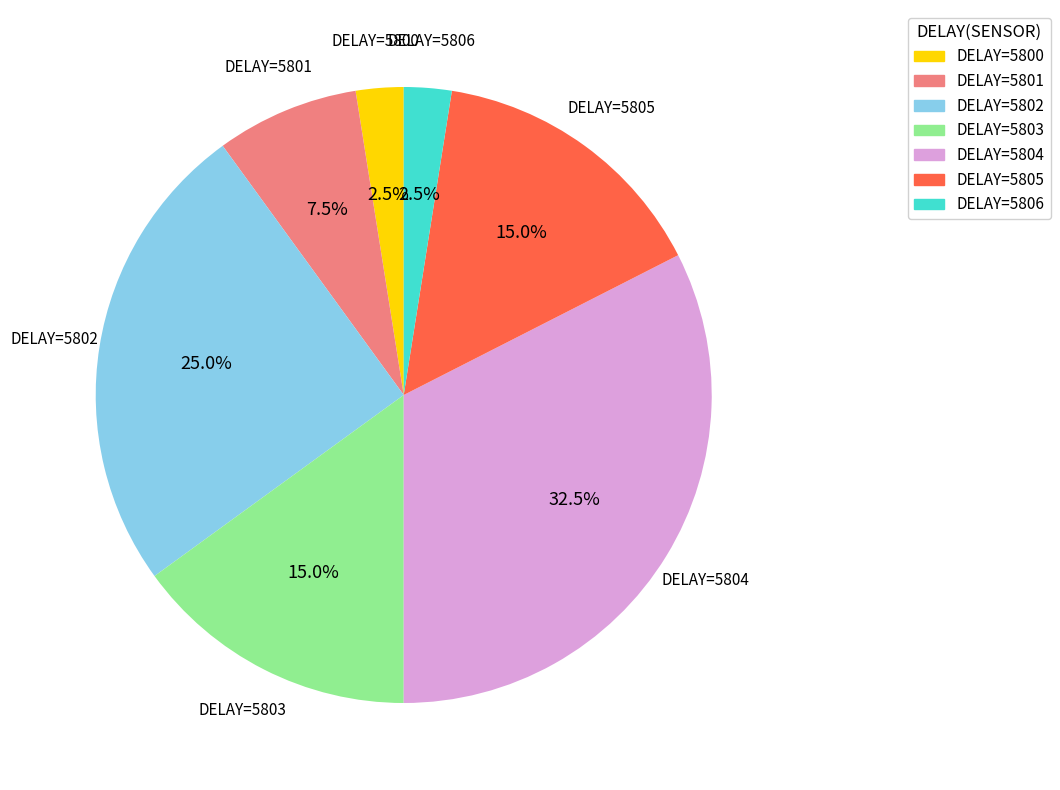

How many slices are in this pie chart?

7